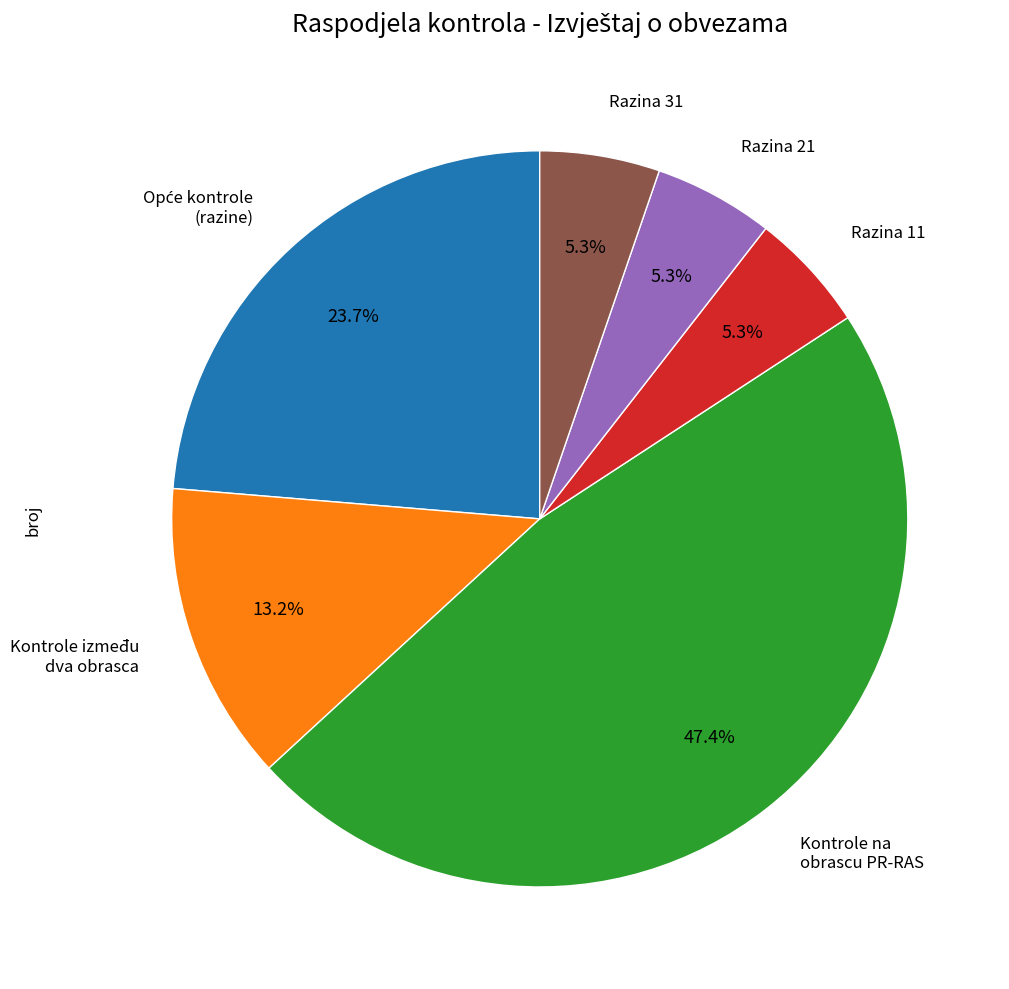

Does any single category account for the majority?

No